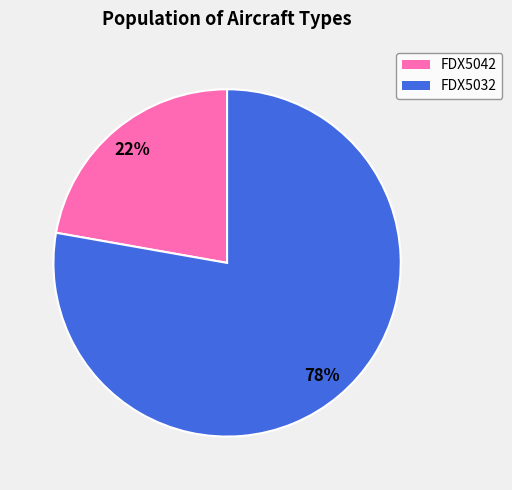

Which slice represents more than half of the pie?

FDX5032